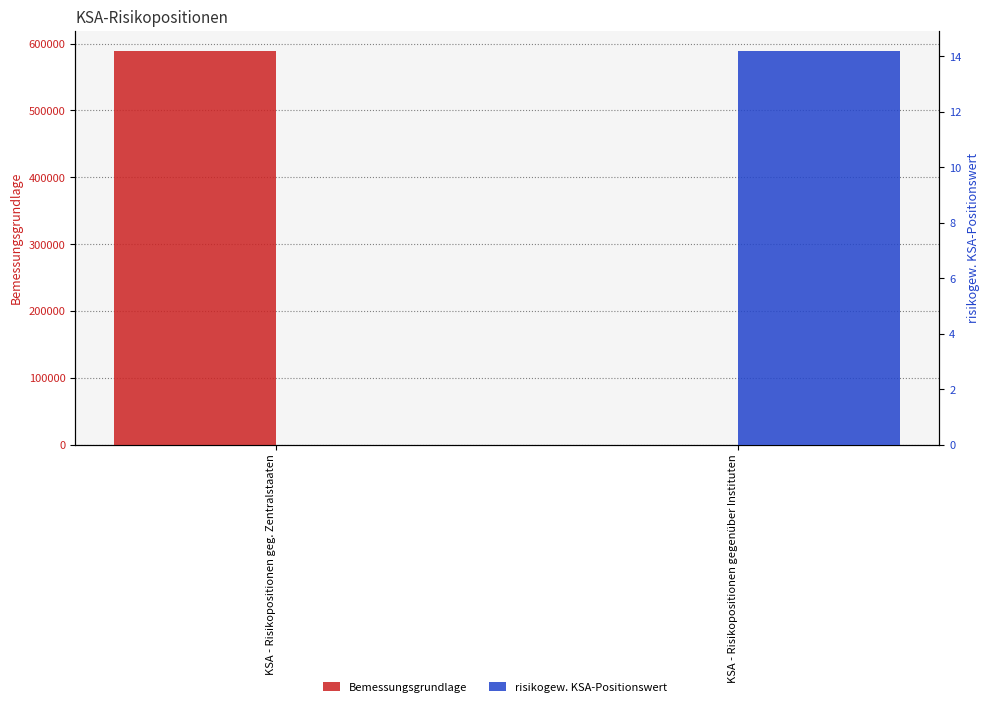

What position from the right is KSA - Risikopositionen geg. Zentralstaaten?

2